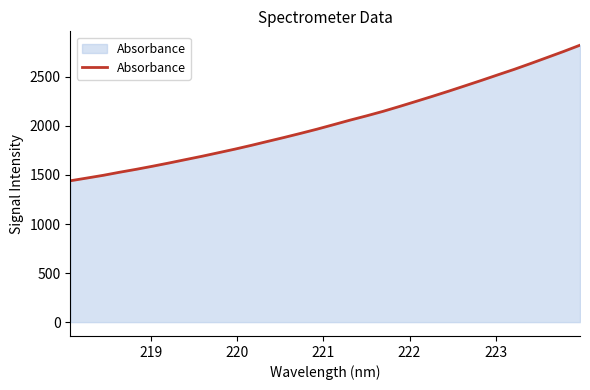

What is the minimum value shown in the chart?

1440.9